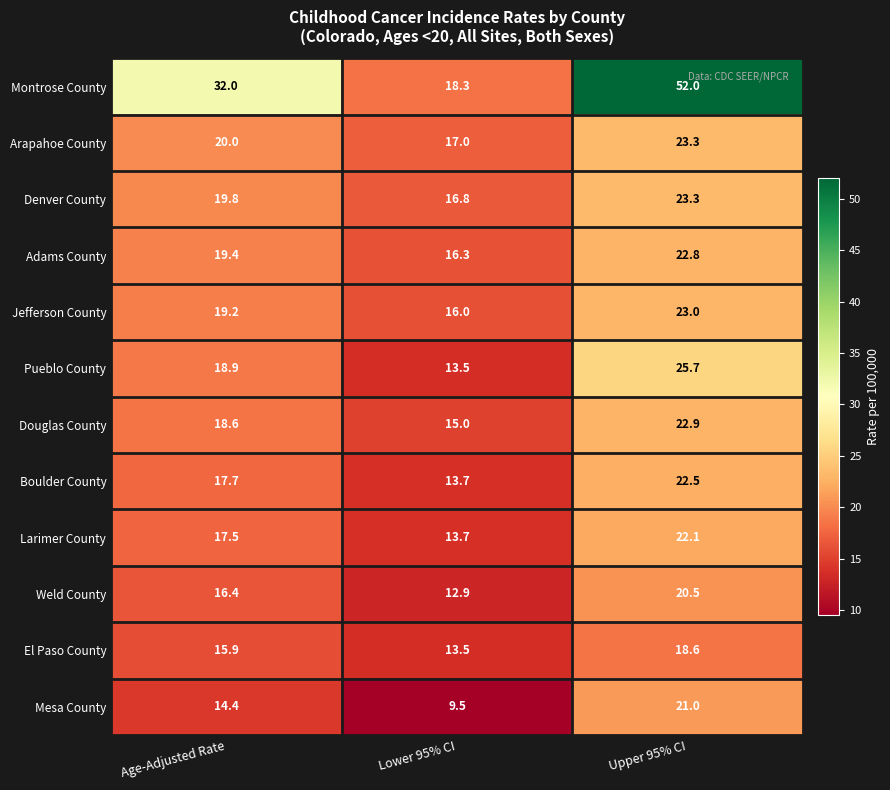

At which label does Mesa County first exceed 14?

Age-Adjusted Rate